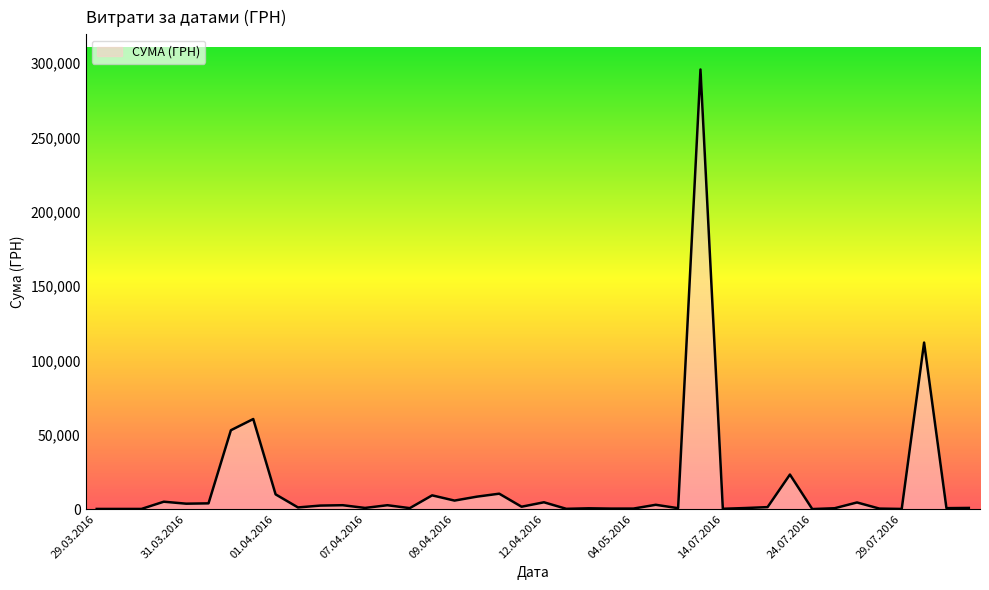

What is the greatest value displayed?

295638.6